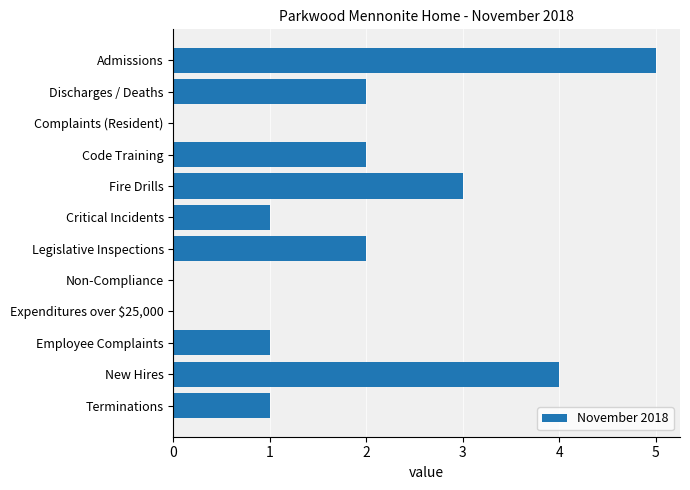

Reading top to bottom, what are all the values shown in this chart?

Admissions=5	Discharges / Deaths=2	Complaints (Resident)=0	Code Training=2	Fire Drills=3	Critical Incidents=1	Legislative Inspections=2	Non-Compliance=0	Expenditures over $25,000=0	Employee Complaints=1	New Hires=4	Terminations=1